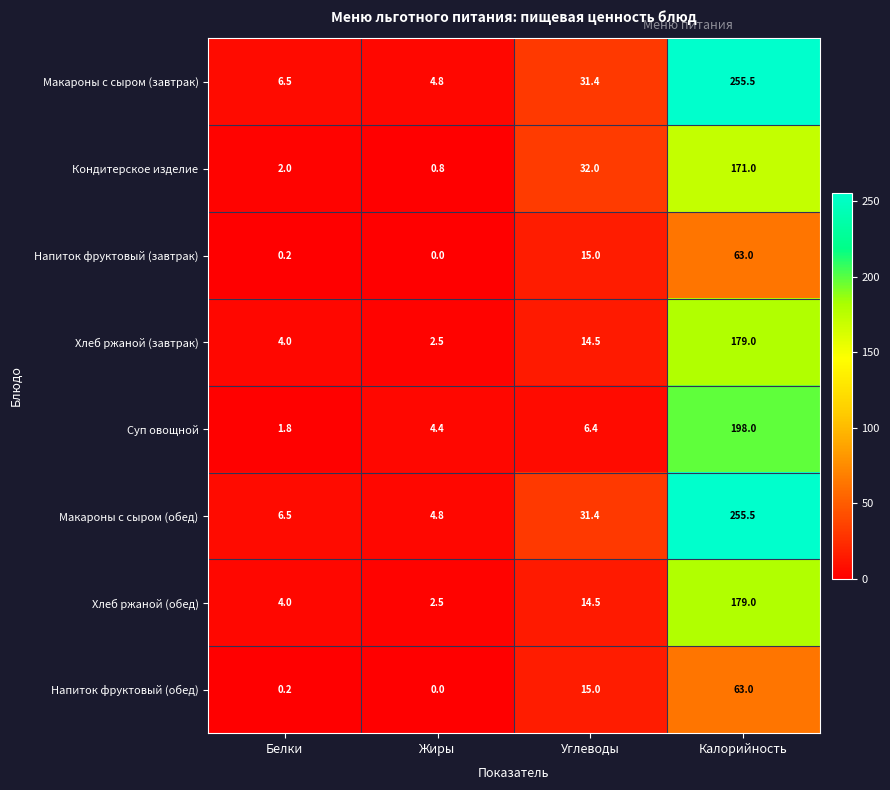

Rank the categories by Кондитерское изделие value from lowest to highest.

Жиры, Белки, Углеводы, Калорийность